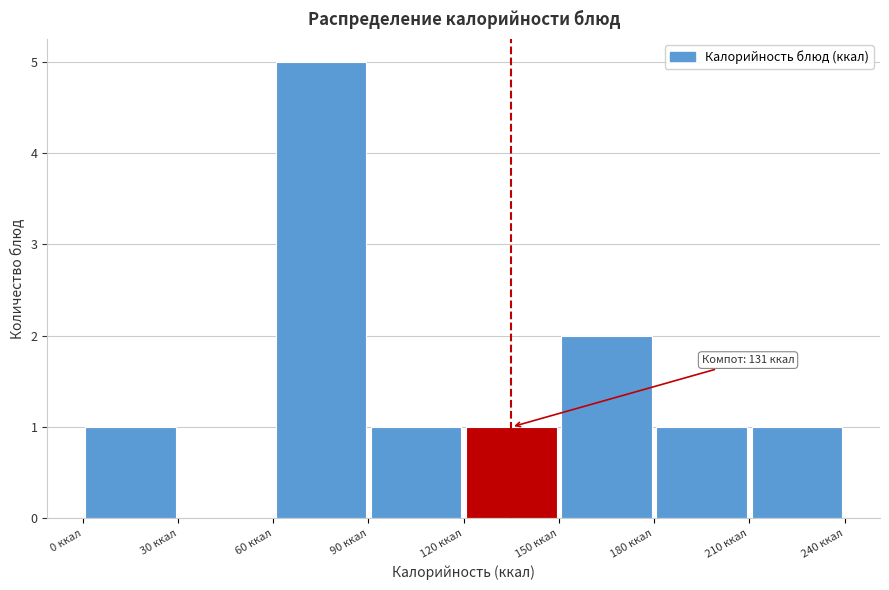

Which range on the x-axis has the tallest bar?

60 to 90